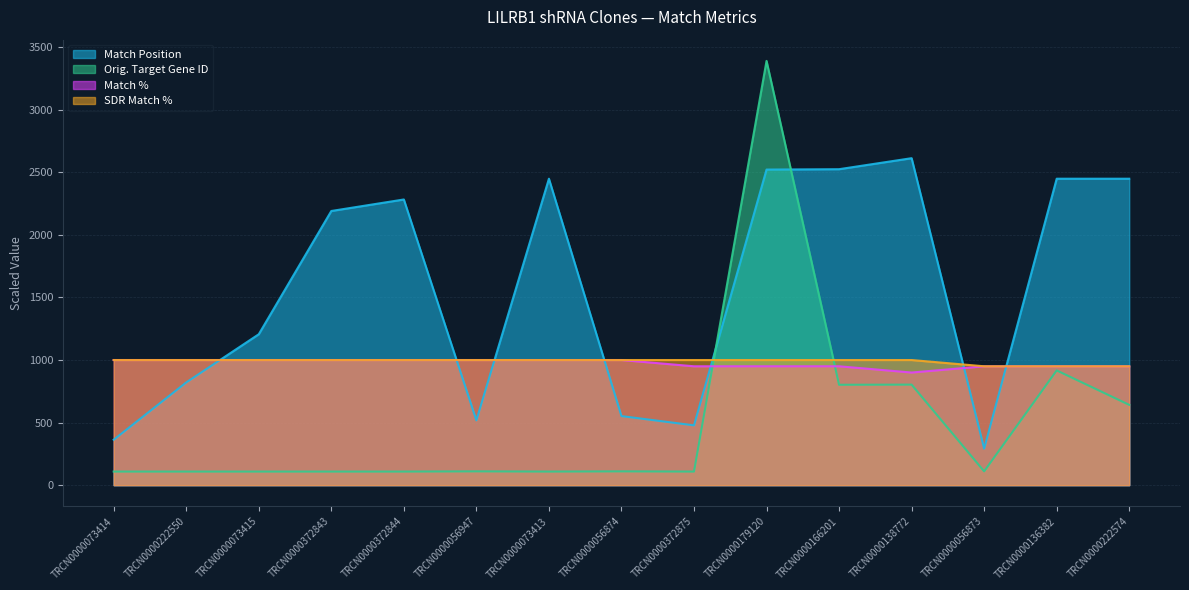

What is the total value across all series at TRCN0000372843?

4299.6